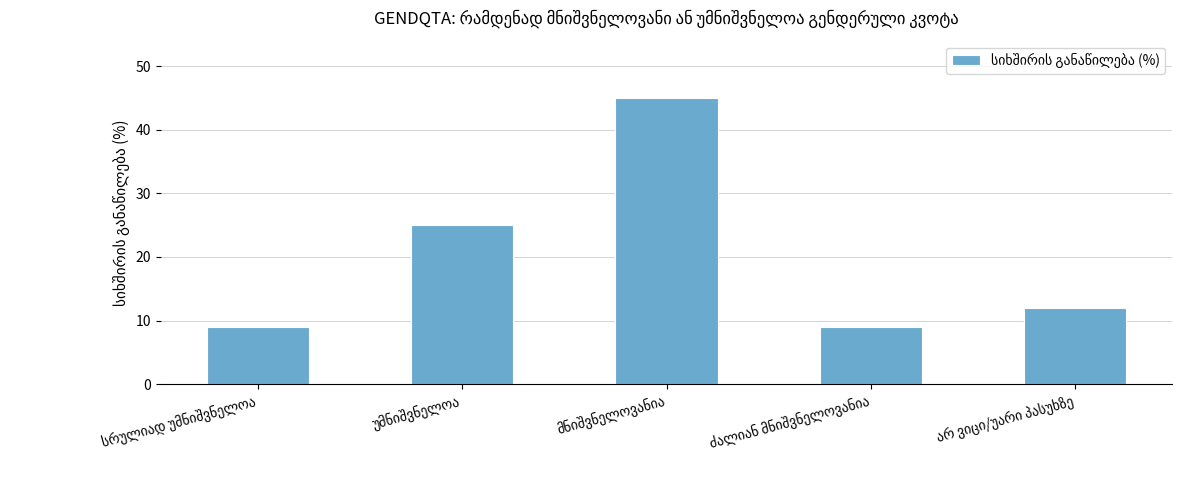

What is the minimum value shown in the chart?

9